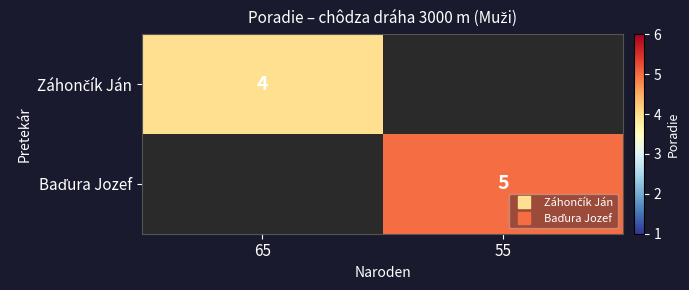

Rank the series at 55 from lowest to highest value.

Záhončík Ján, Baďura Jozef